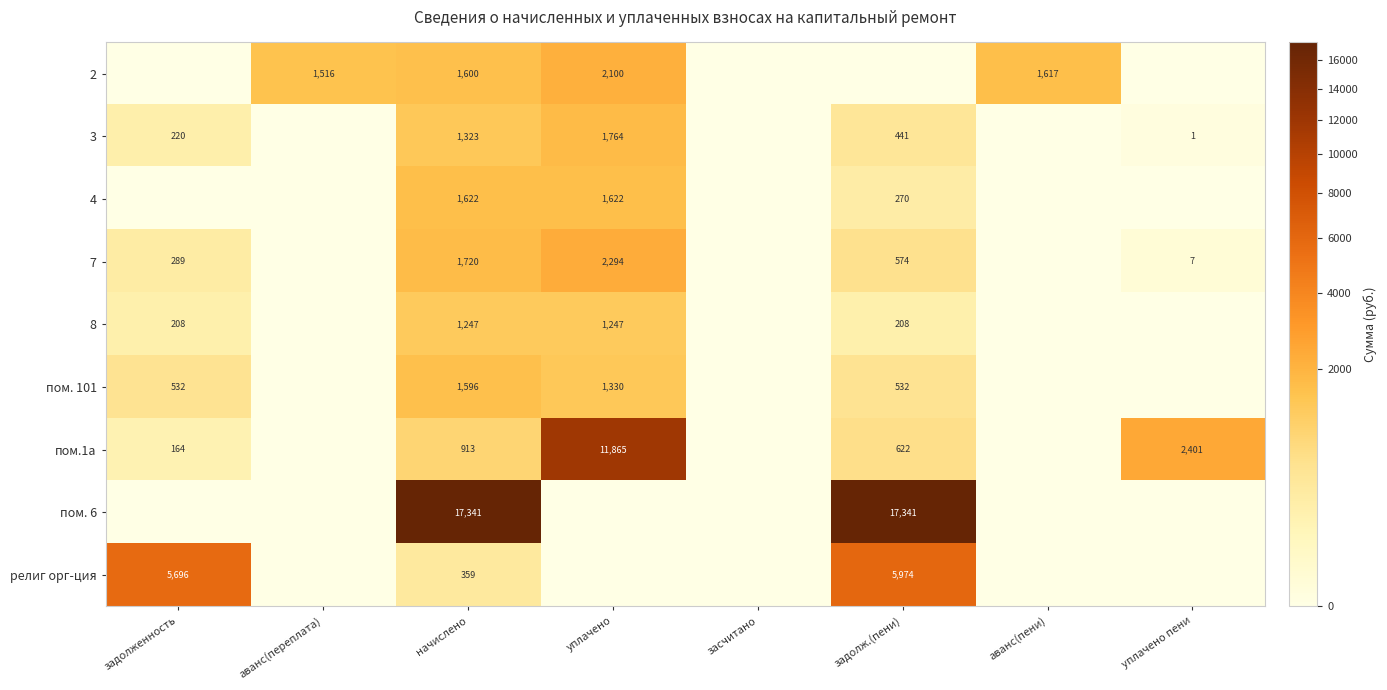

What is the difference between the 7 values at задолженность and уплачено пени?

282